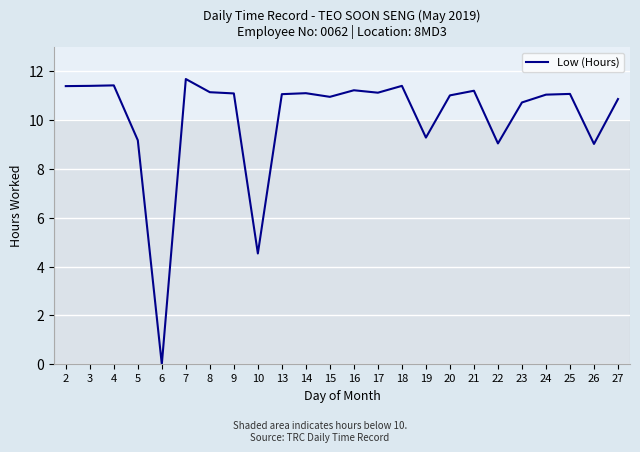

What is the difference between the maximum and minimum values?

11.7